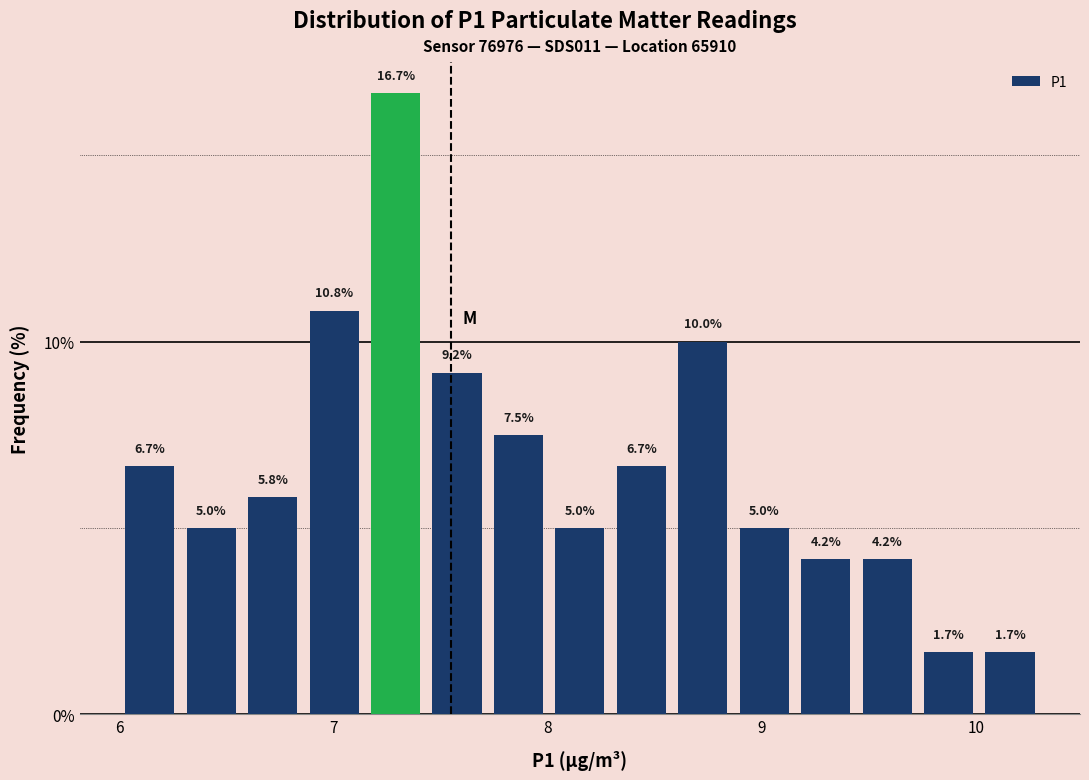

Read against the x-axis, roughly where is the centre of the tallest bar?

7.3